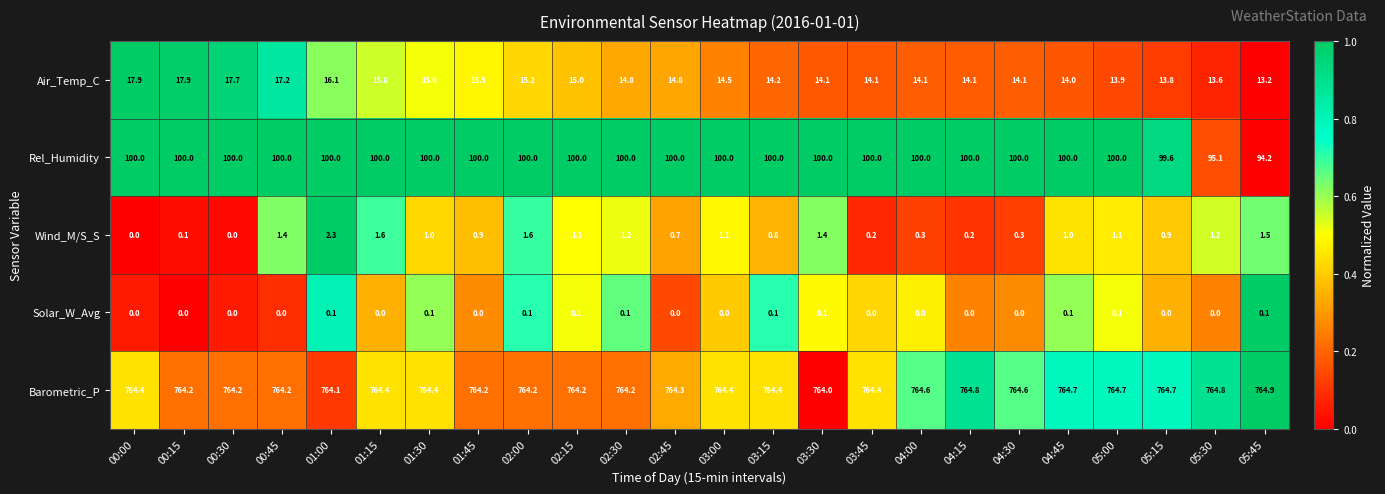

Which series has the widest spread of values?

Rel_Humidity